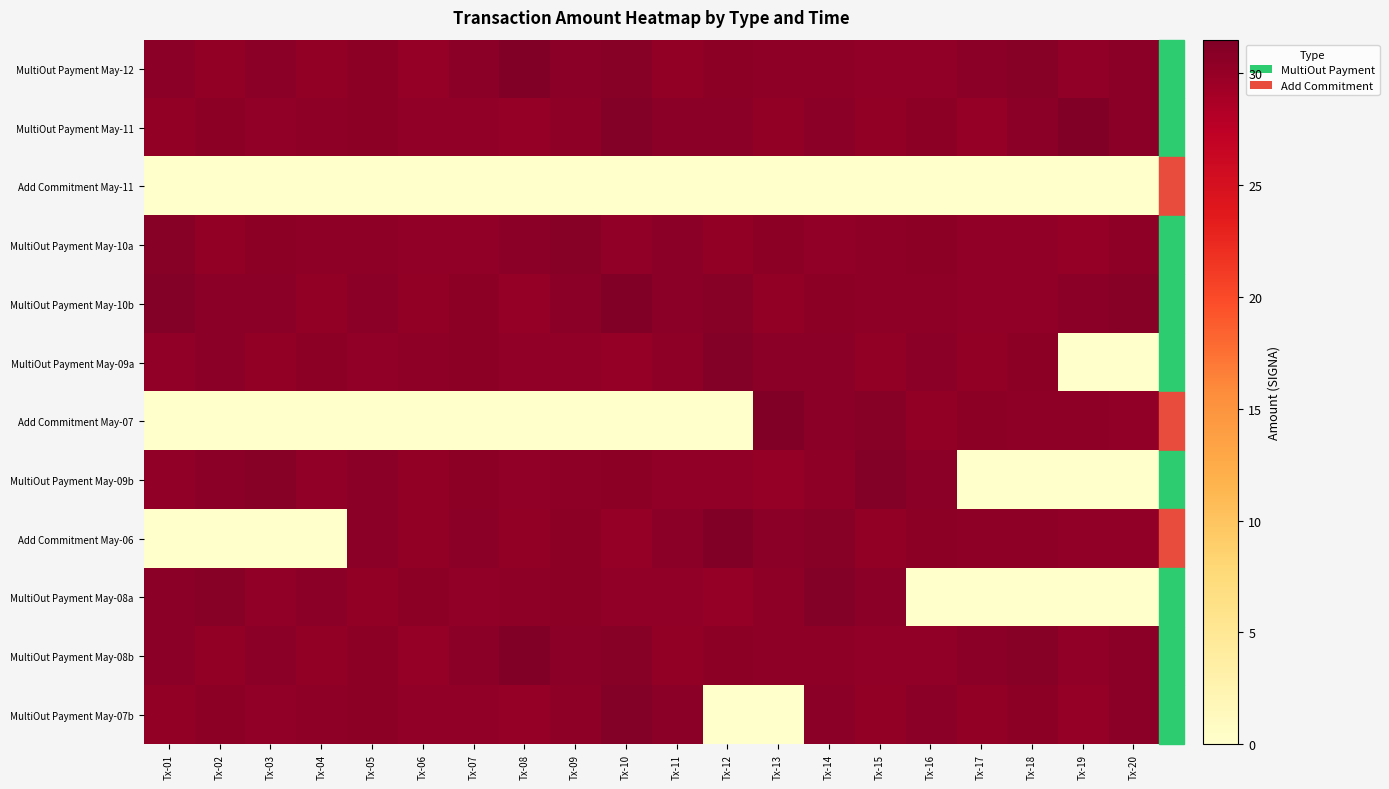

How many categories are shown in the chart?

20